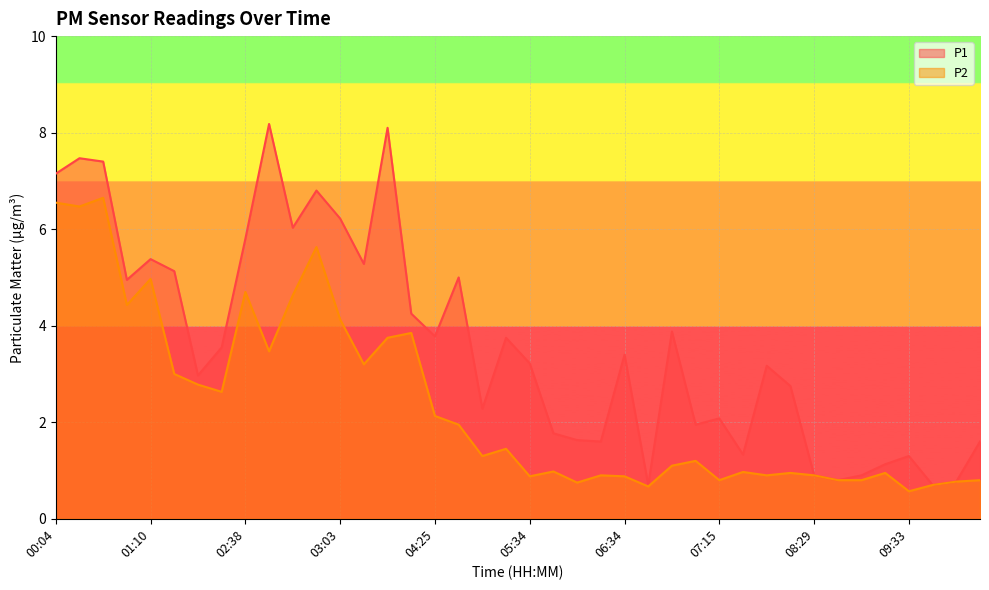

How many interior local peaks does the P2 series have?

12